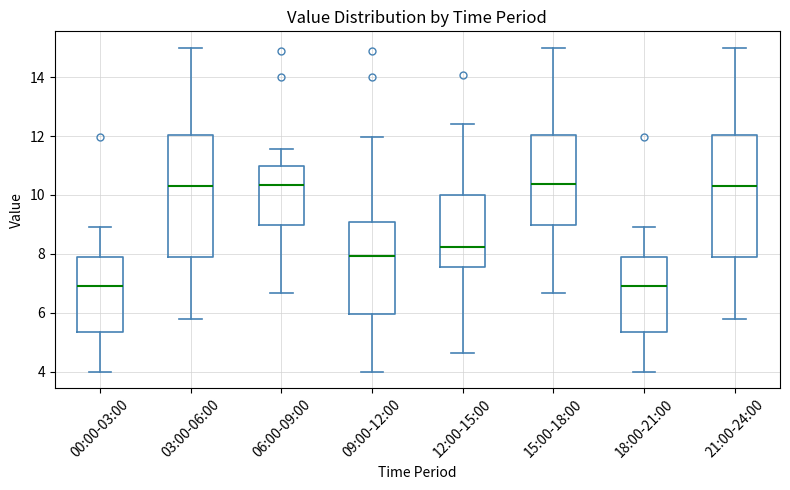

Reading left to right, read every box against the y-axis: the position of its median line, the range the box covers, and the ends of its whiskers. The values are not printed on the chart, so give them approximately, as read against the axis.

00:00-03:00: median 7.0, box 5.4 to 8.0, whiskers 4.0 to 9.0
03:00-06:00: median 10.4, box 8.0 to 12.0, whiskers 5.8 to 15.0
06:00-09:00: median 10.4, box 9.0 to 11.0, whiskers 6.6 to 11.6
09:00-12:00: median 8.0, box 6.0 to 9.2, whiskers 4.0 to 12.0
12:00-15:00: median 8.2, box 7.6 to 10.0, whiskers 4.6 to 12.4
15:00-18:00: median 10.4, box 9.0 to 12.0, whiskers 6.6 to 15.0
18:00-21:00: median 7.0, box 5.4 to 8.0, whiskers 4.0 to 9.0
21:00-24:00: median 10.4, box 8.0 to 12.0, whiskers 5.8 to 15.0